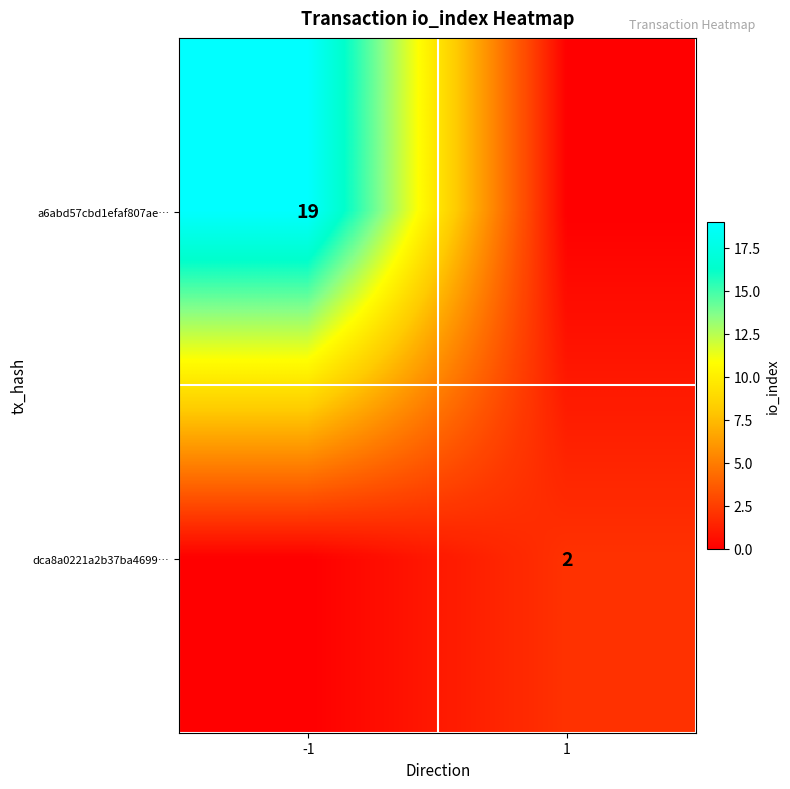

What is the total value across all series at 1?

2